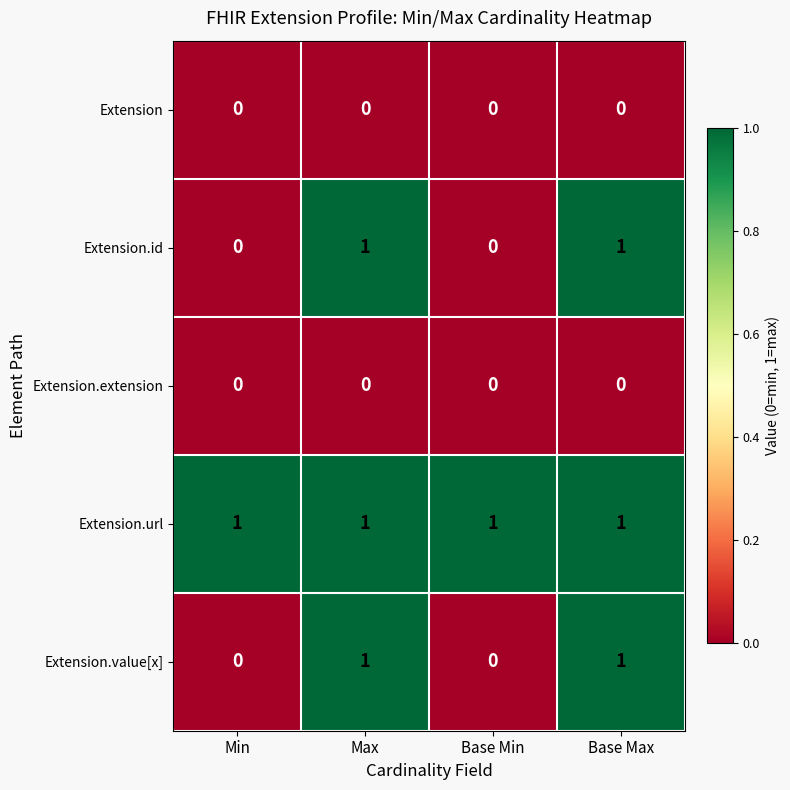

True or false: Extension has a value of 0 at Base Min.

True